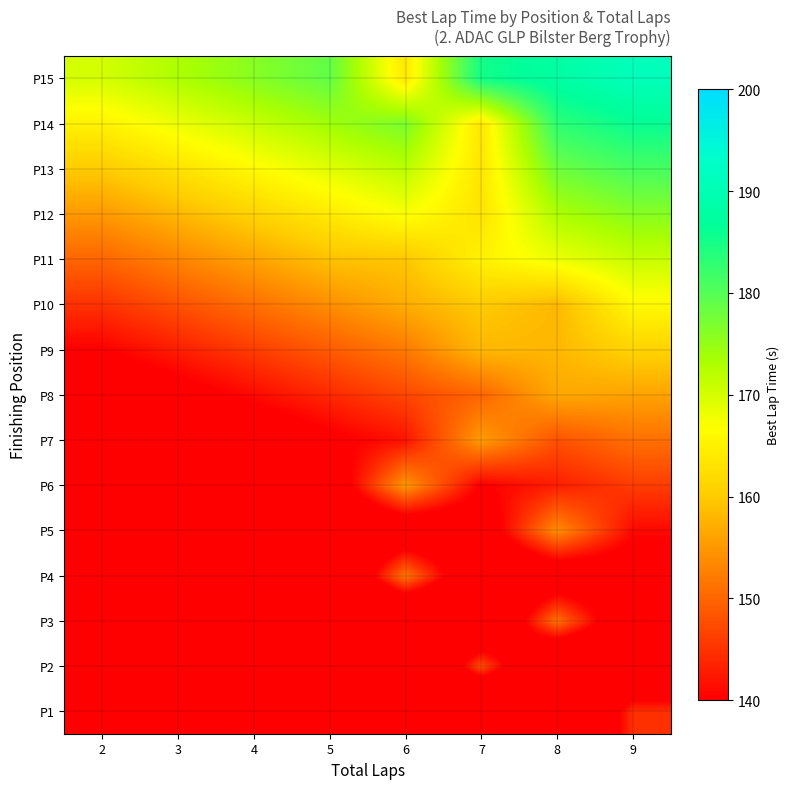

Between 3 and 9, which is larger?

9